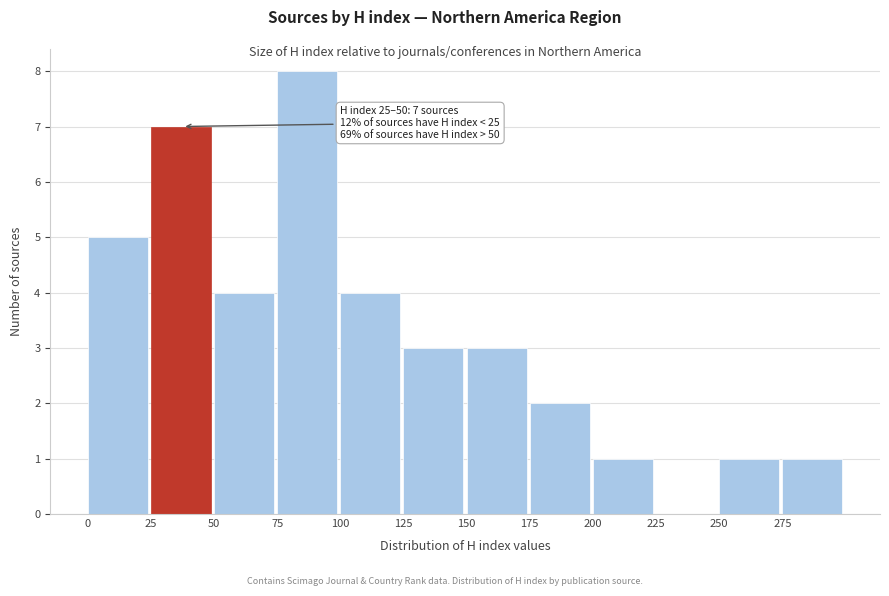

Over which range of the x-axis is the bar tallest?

75 to 100